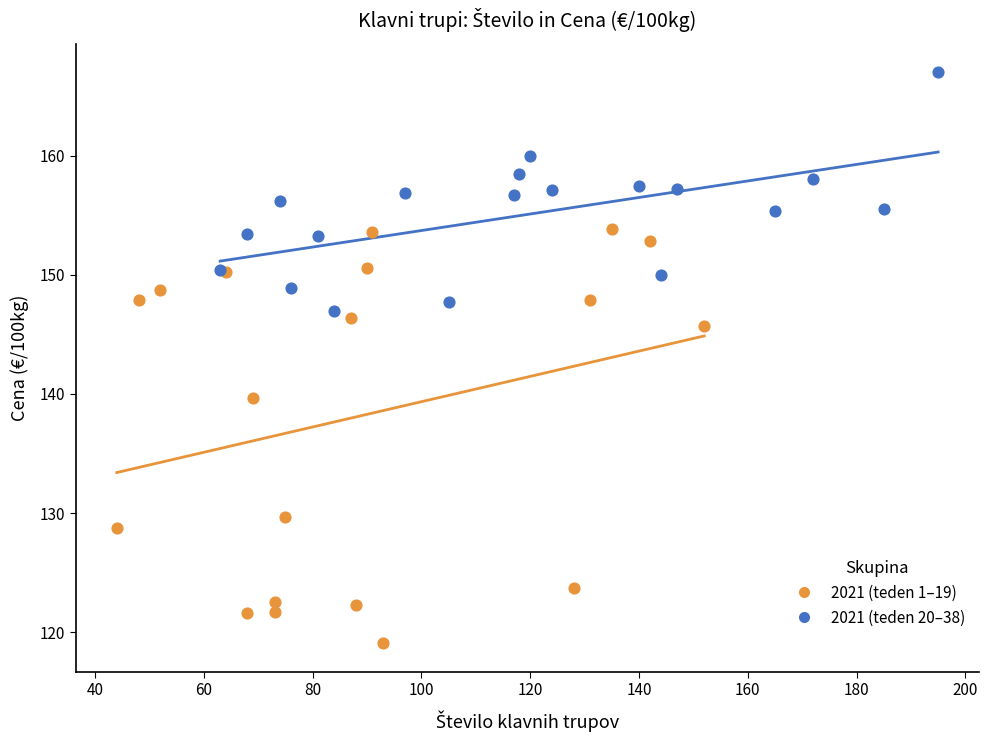

Which series contains the lowest Y value?

2021 (teden 1–19)